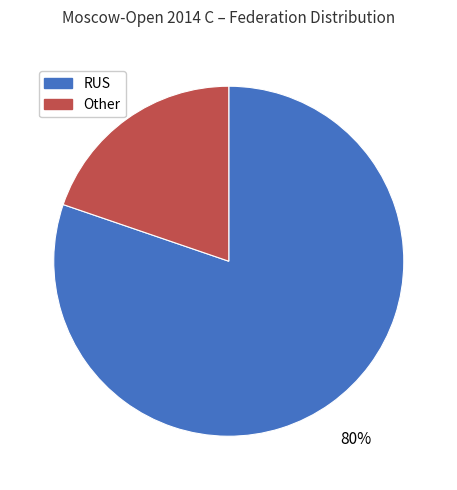

Do Other and RUS together represent more than half of the pie?

Yes